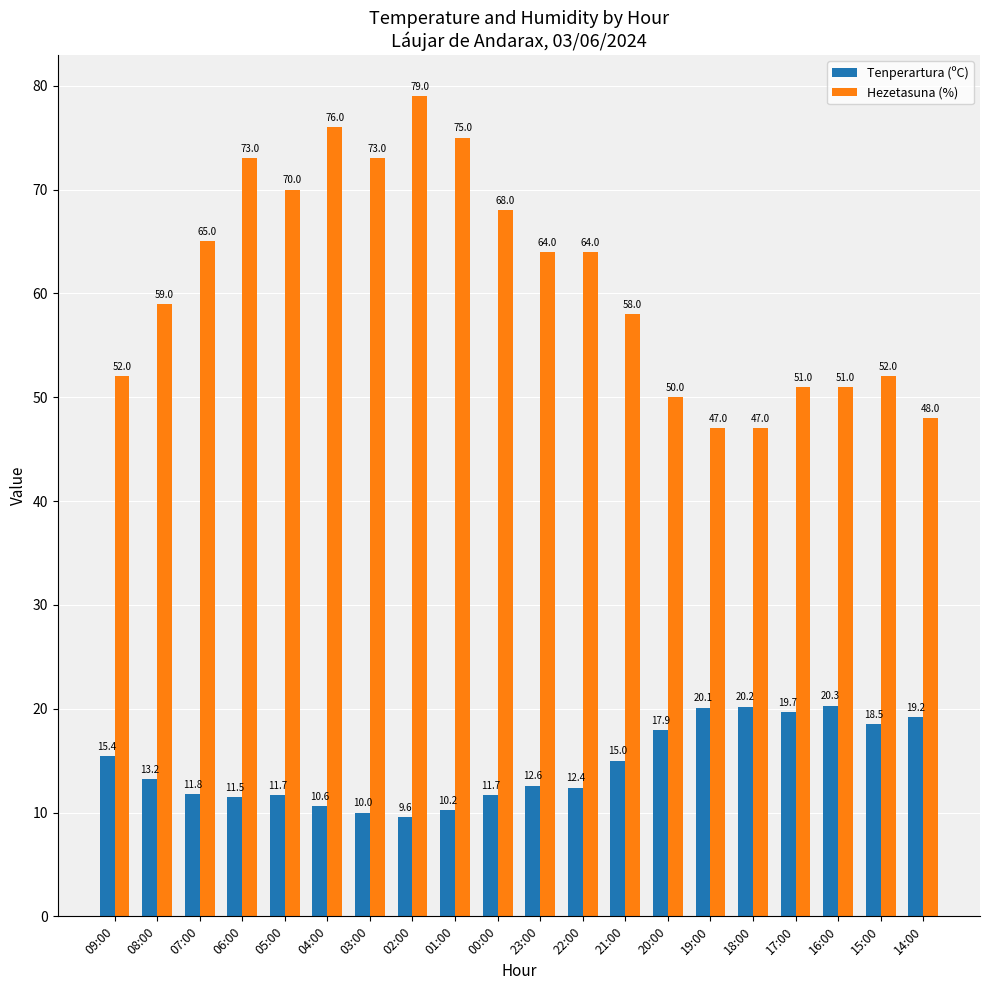

True or false: Hezetasuna (%) has a value of 13.1 at 16:00.

False